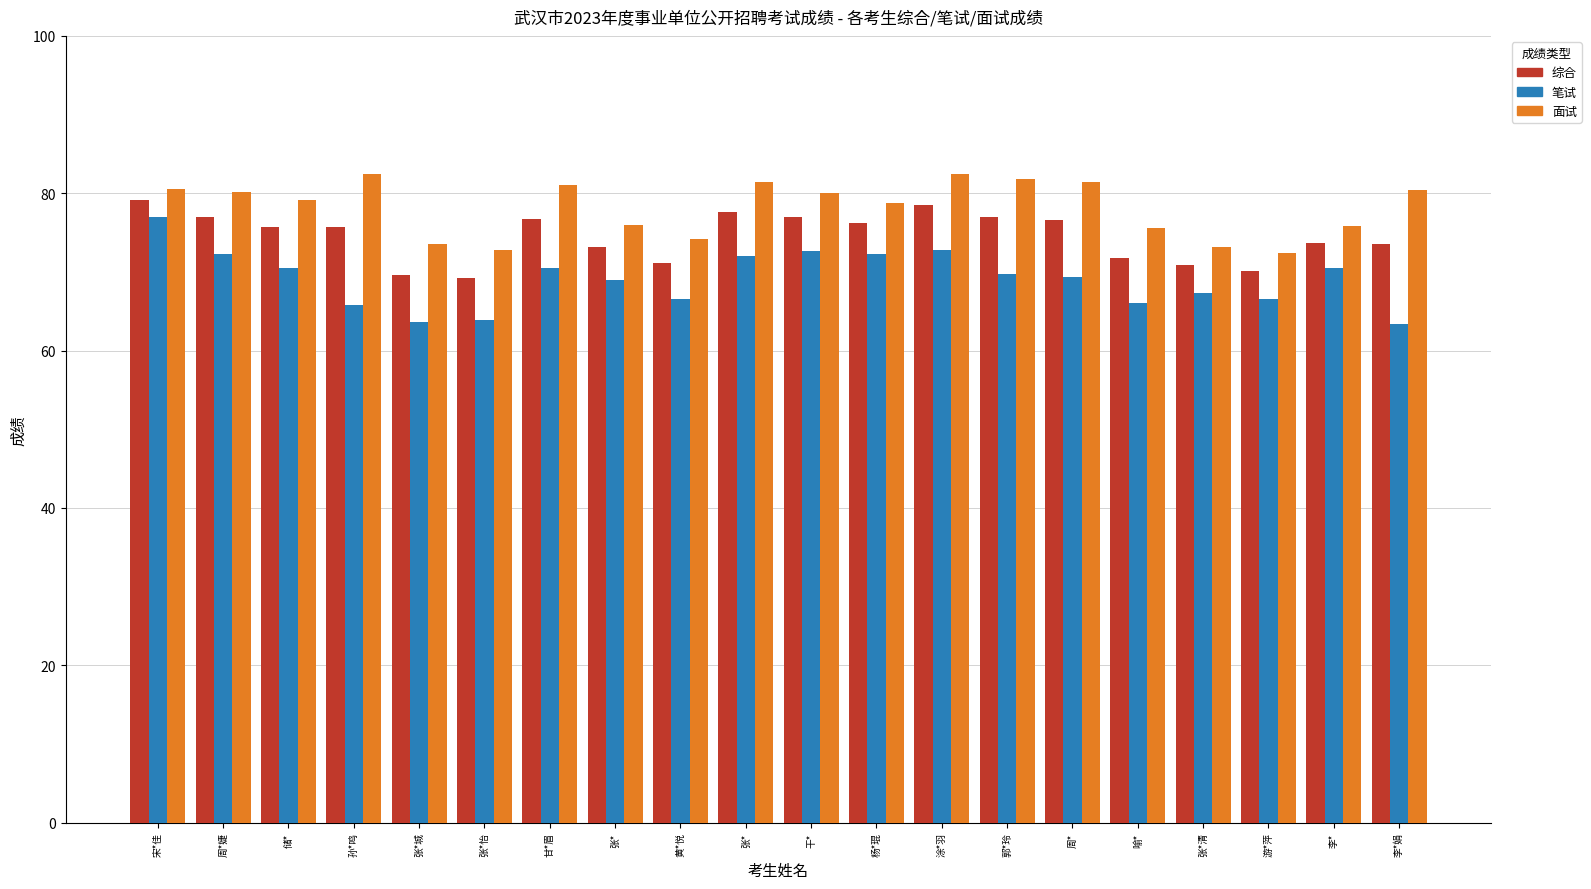

What is the value of the 综合 bar at the 18th from the left?

70.1